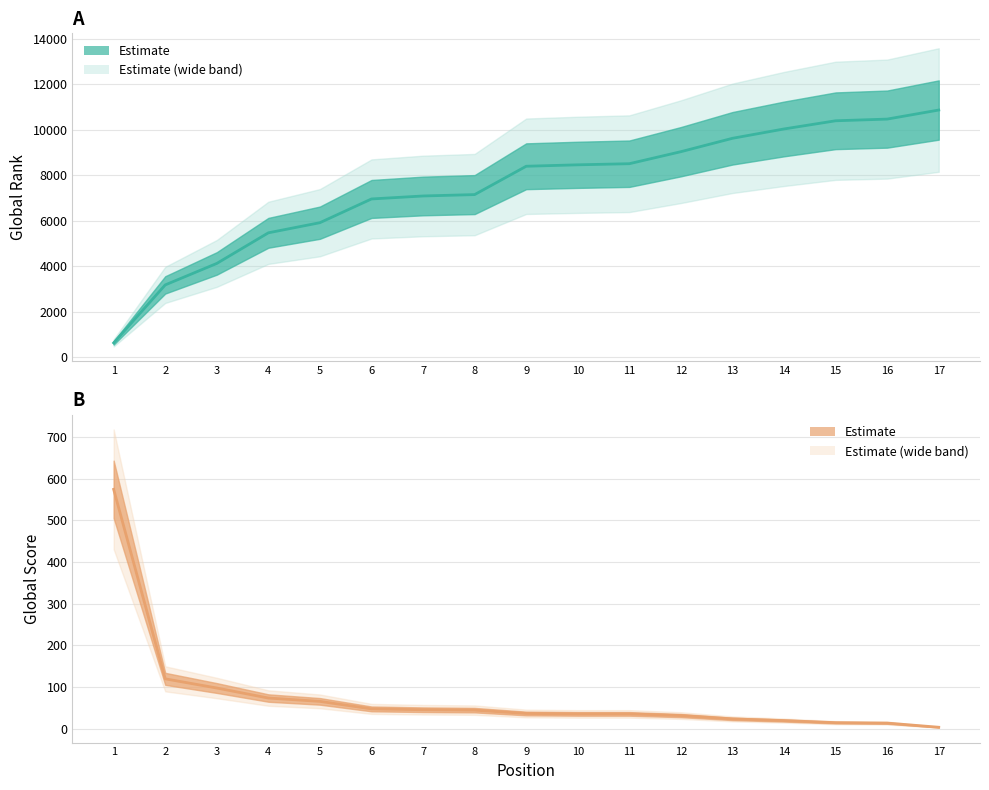

What is the spread (max minus min) of values at 14?

10022